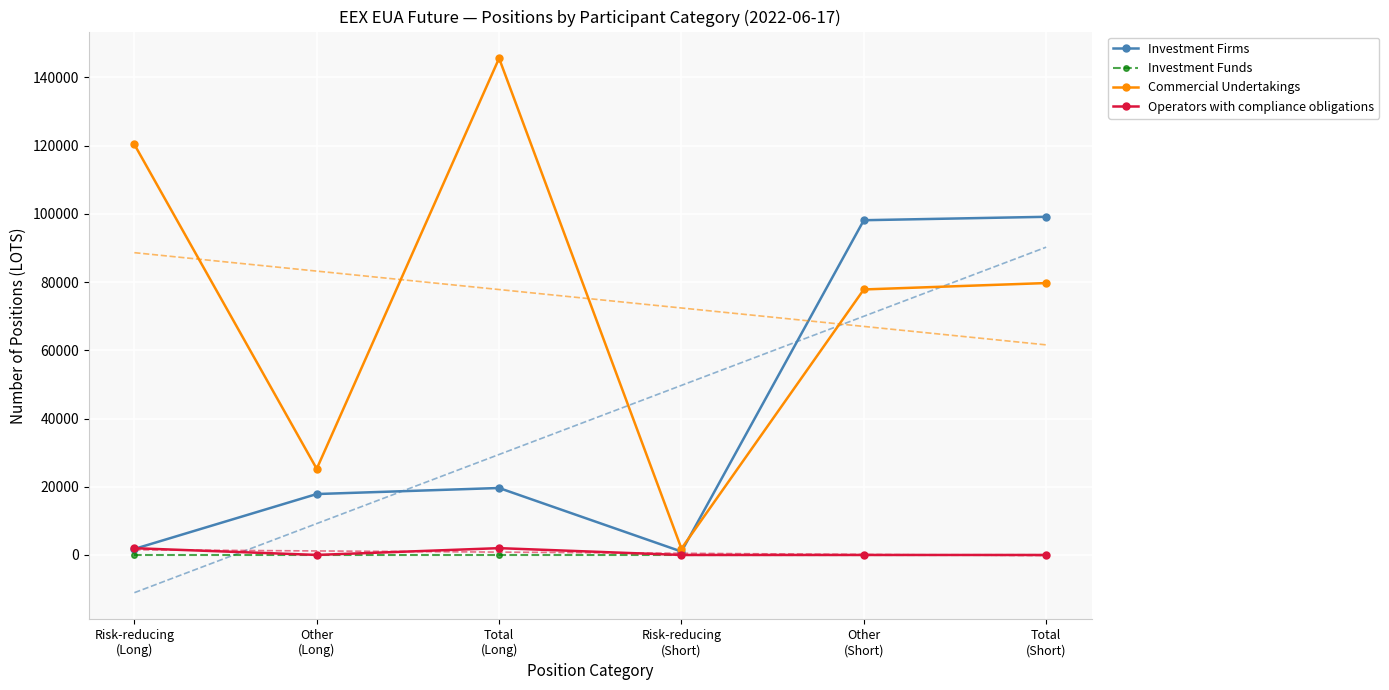

True or false: Operators with compliance obligations has more than 1 interior local peaks.

False